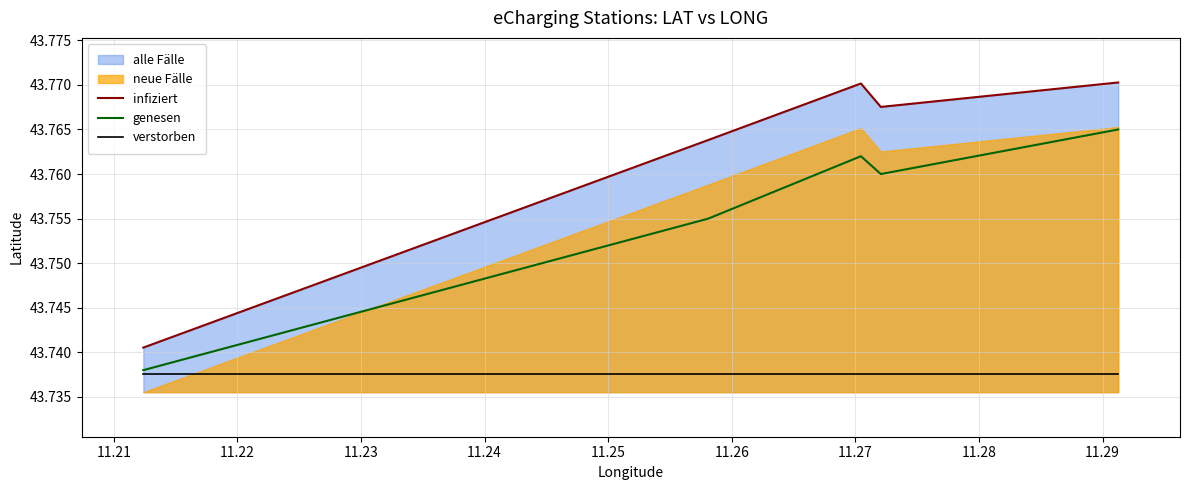

True or false: infiziert and genesen intersect in this chart.

False